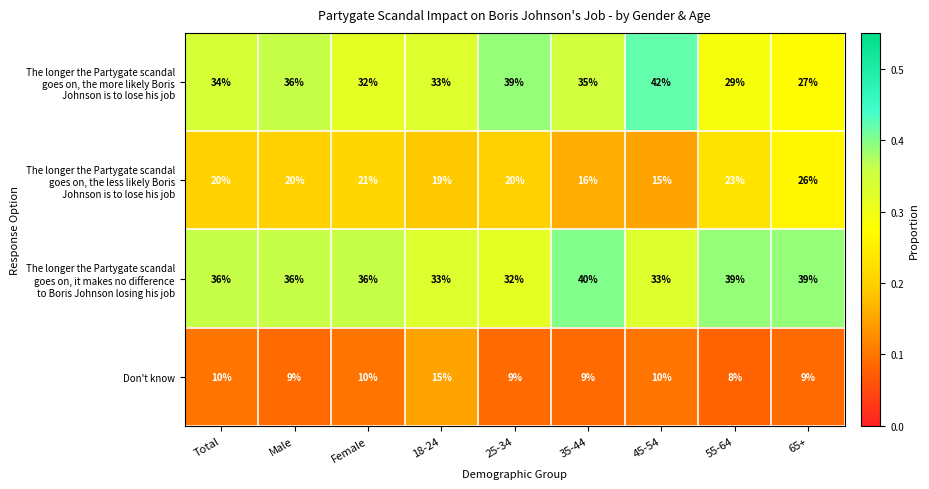

At which label does Don't know first exceed 9?

Total